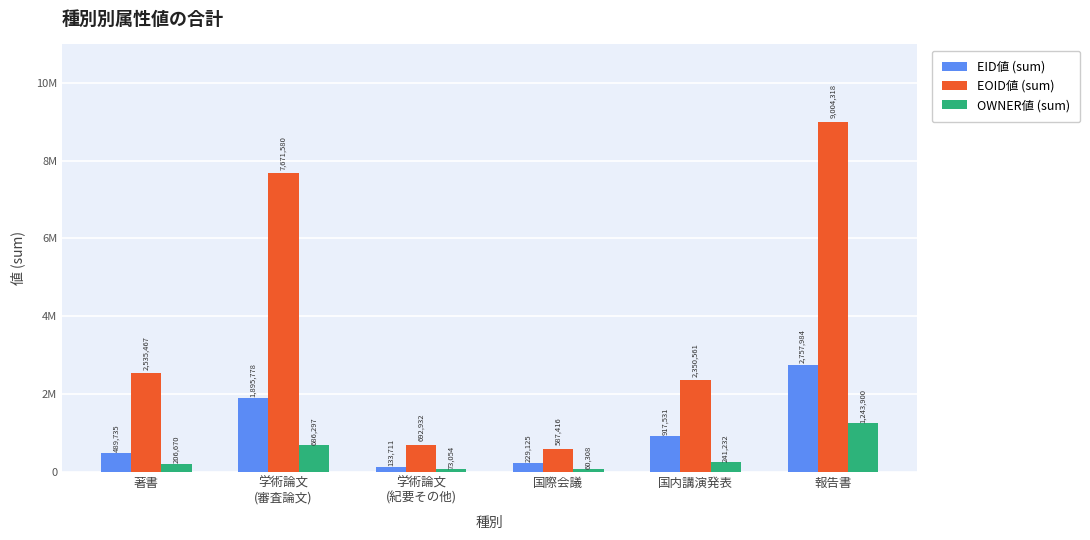

Between 国際会議 and 国内講演発表, which is larger?

国内講演発表